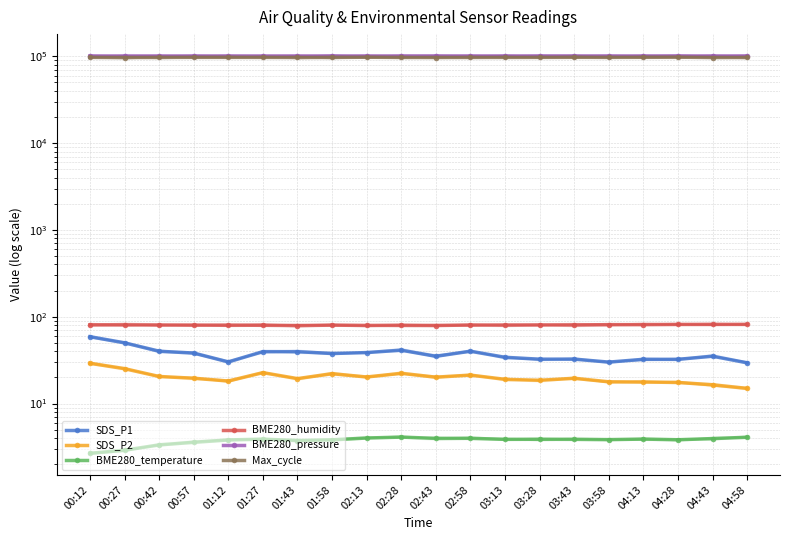

What is the difference between the maximum and minimum values in the BME280_pressure series?

142.0